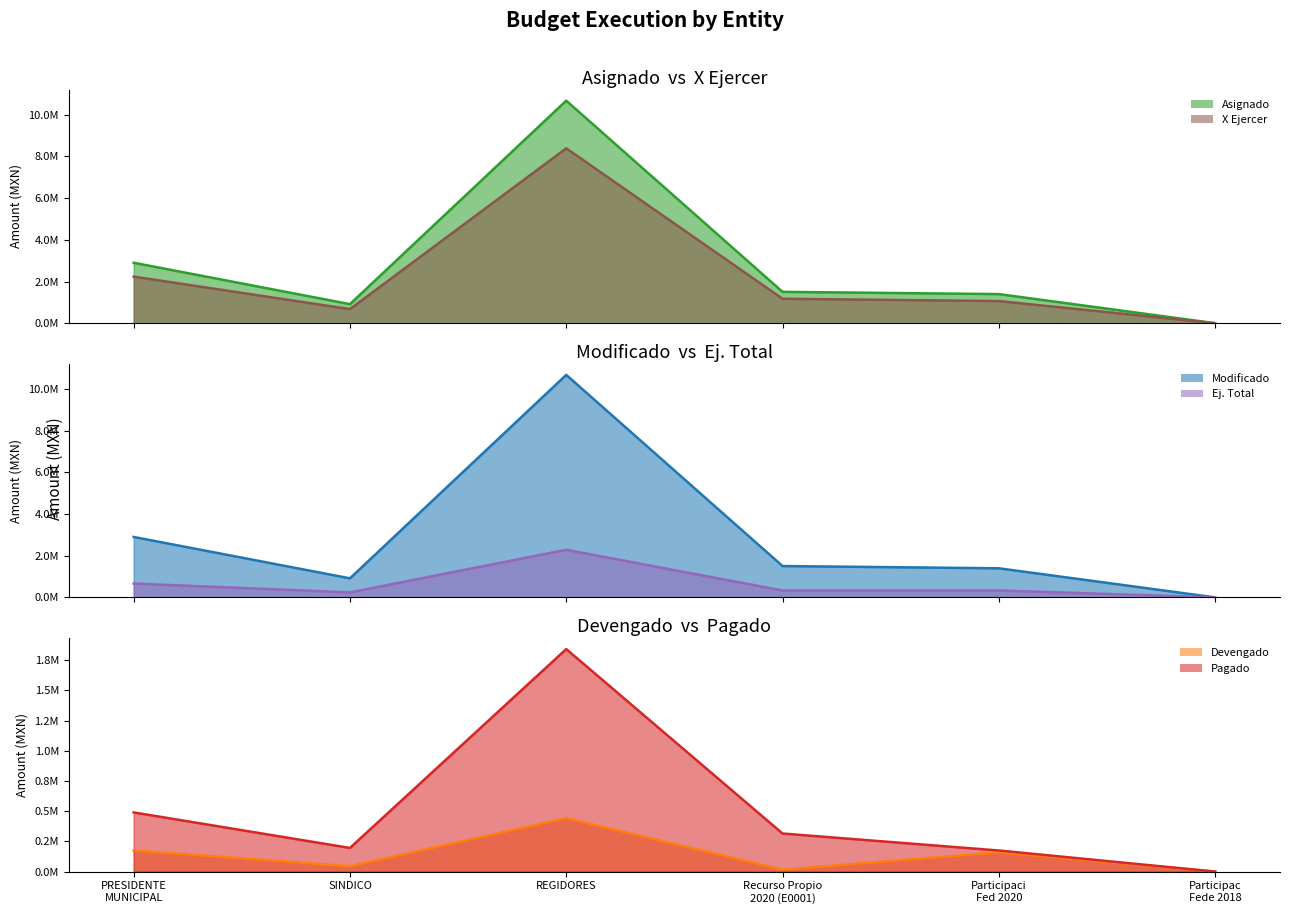

Reading left to right, what are all the values shown in this chart?

Asignado: 2899821.7	914564.9	10674354.0	1503763.5	1396058.2	0.0
Modificado: 2899821.7	914564.9	10674354.0	1503763.5	1396058.2	0.0
Devengado: 174912.7	44196.0	442478.2	15696.0	159216.7	0.0
Pagado: 489893.7	195794.7	1842061.0	315234.5	174659.2	0.0
Ej. Total: 664806.4	239990.7	2284539.2	330930.5	333875.9	0.0
X Ejercer: 2235015.3	674574.2	8389814.8	1172833.0	1062182.4	0.0